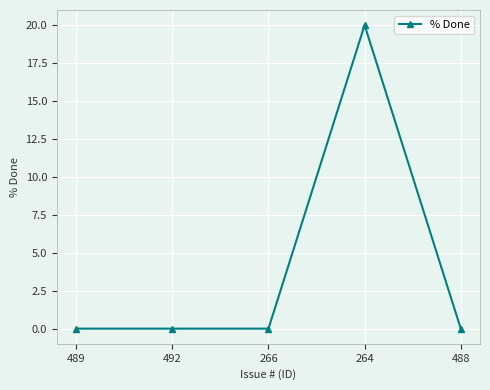

What is the label of the 3rd point from the right?

266